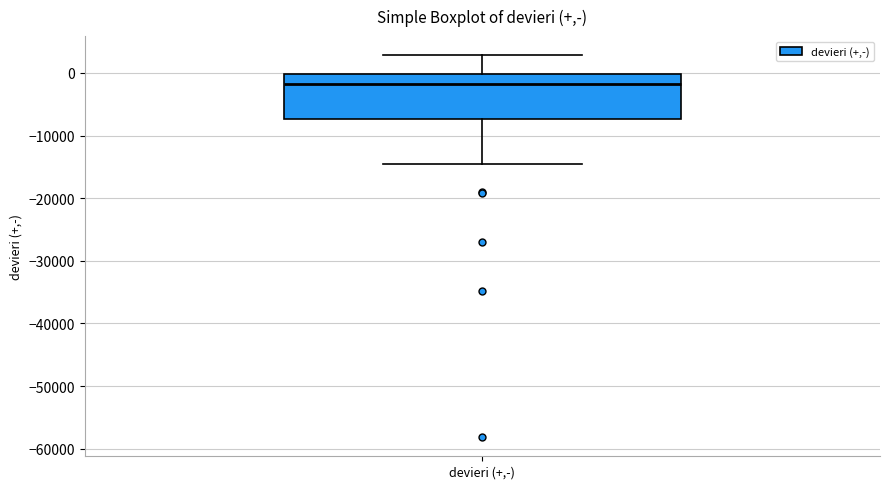

Transcribe this box plot: give where the median line is, the range the box spans, and where the two whiskers end, as read against the y-axis. The values are not printed on the chart, so give them approximately, as read against the axis.

median -2000, box -7000 to 0, whiskers -15000 to 3000